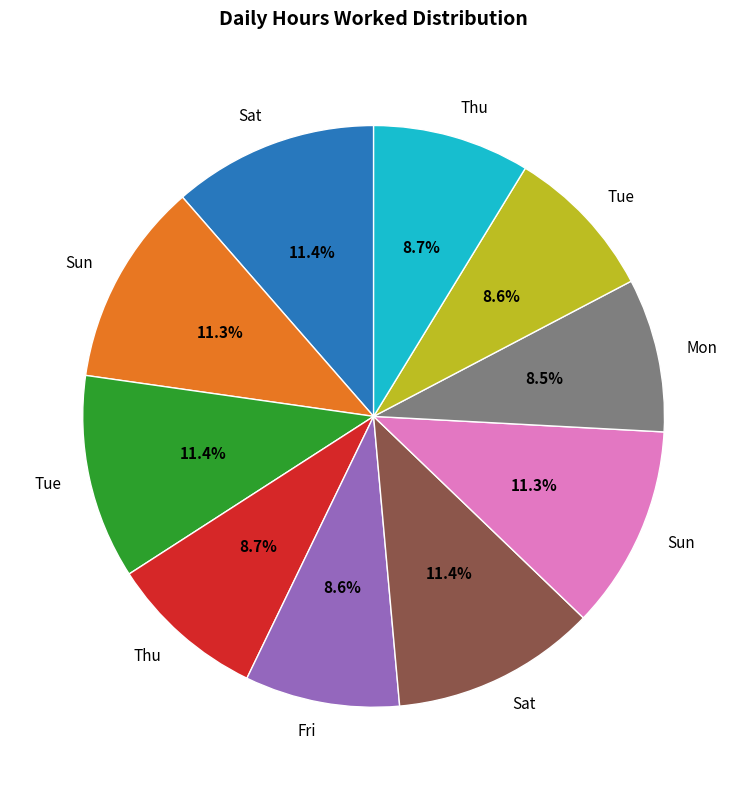

Does any single category account for the majority?

No